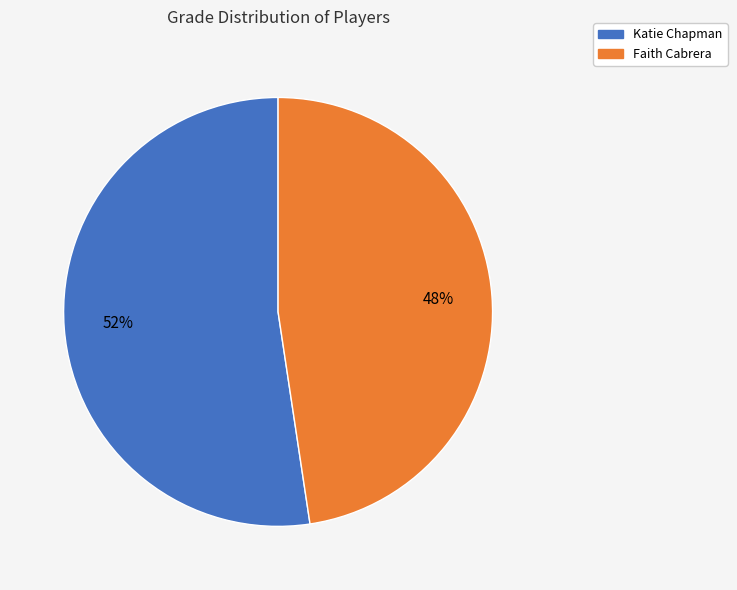

Approximately how many times larger is the value at Faith Cabrera compared to Katie Chapman?

0.9